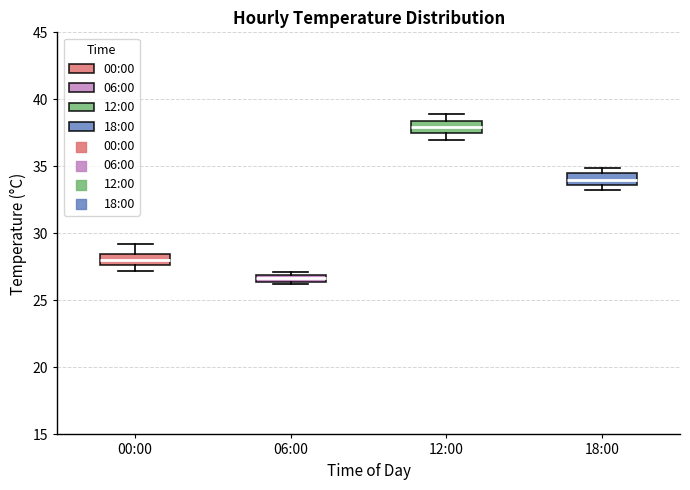

Which box has the highest median line?

12:00